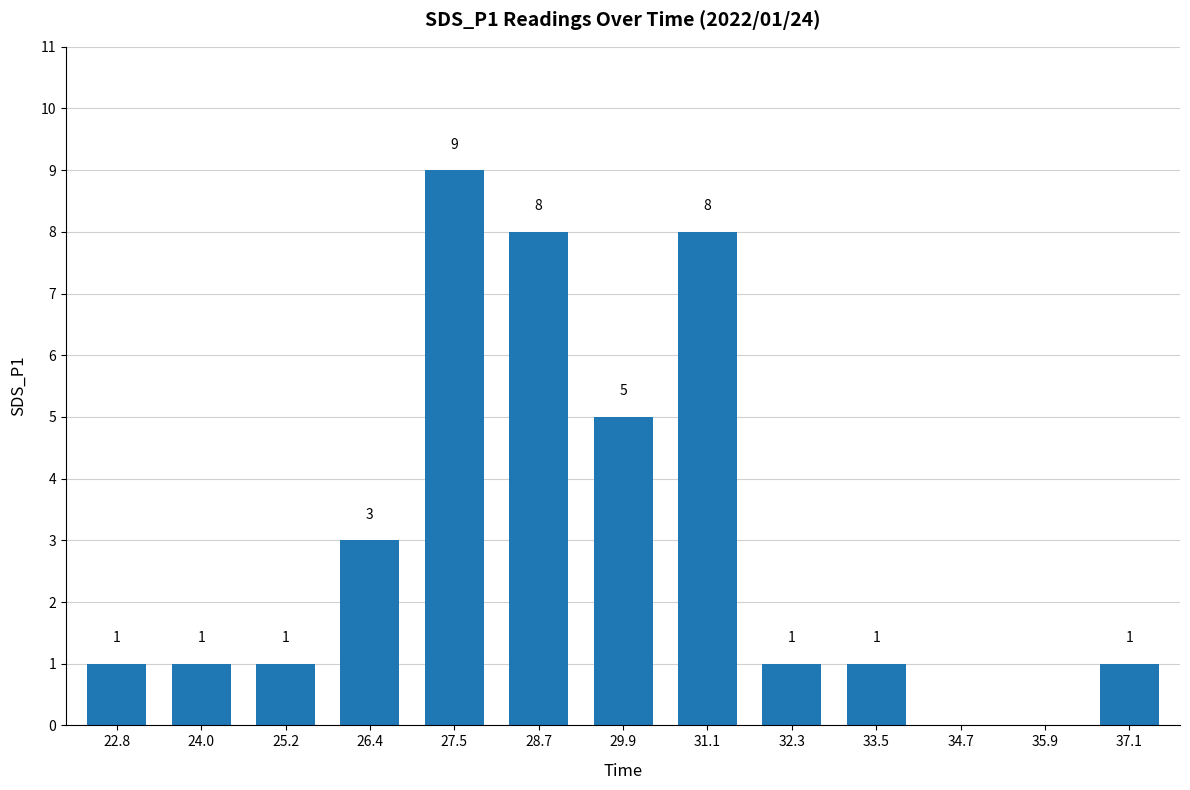

Between 32.3 and 29.9, which is larger?

29.9